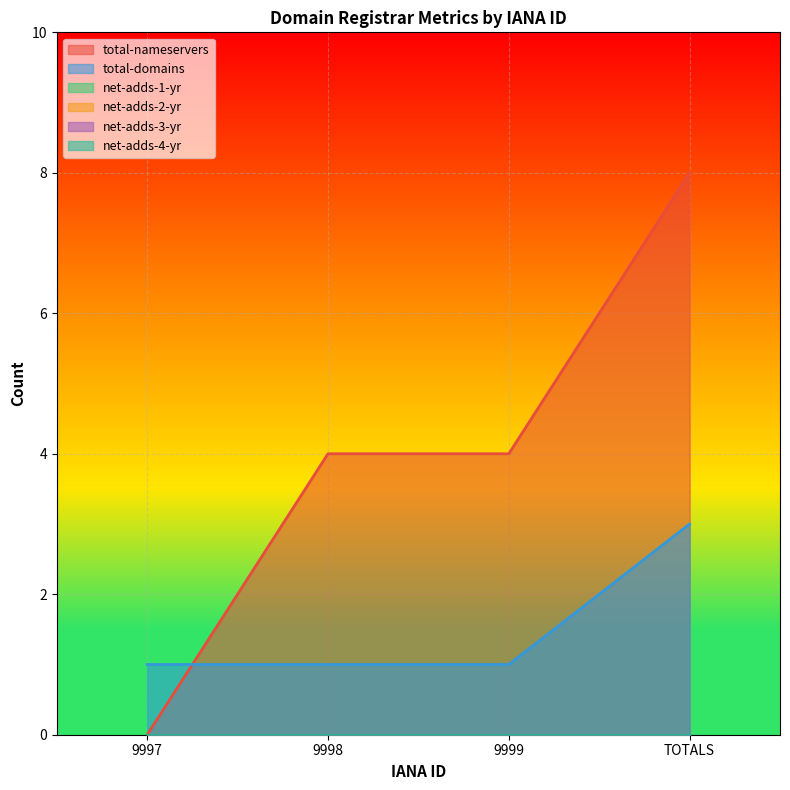

What is the difference between the highest and lowest values at 9999?

4